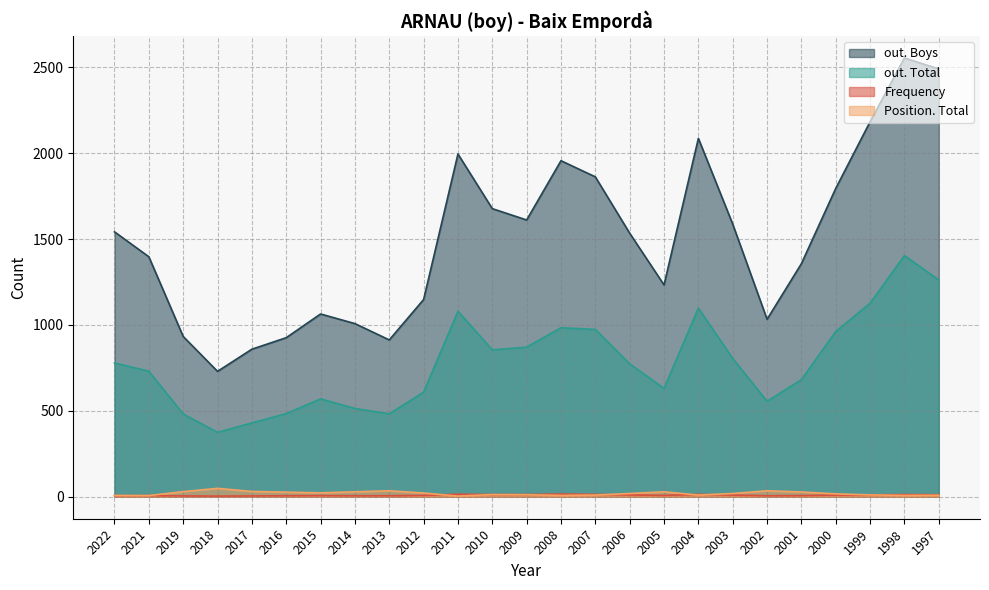

The out. Total series shows 482 at 2019. True or false?

True